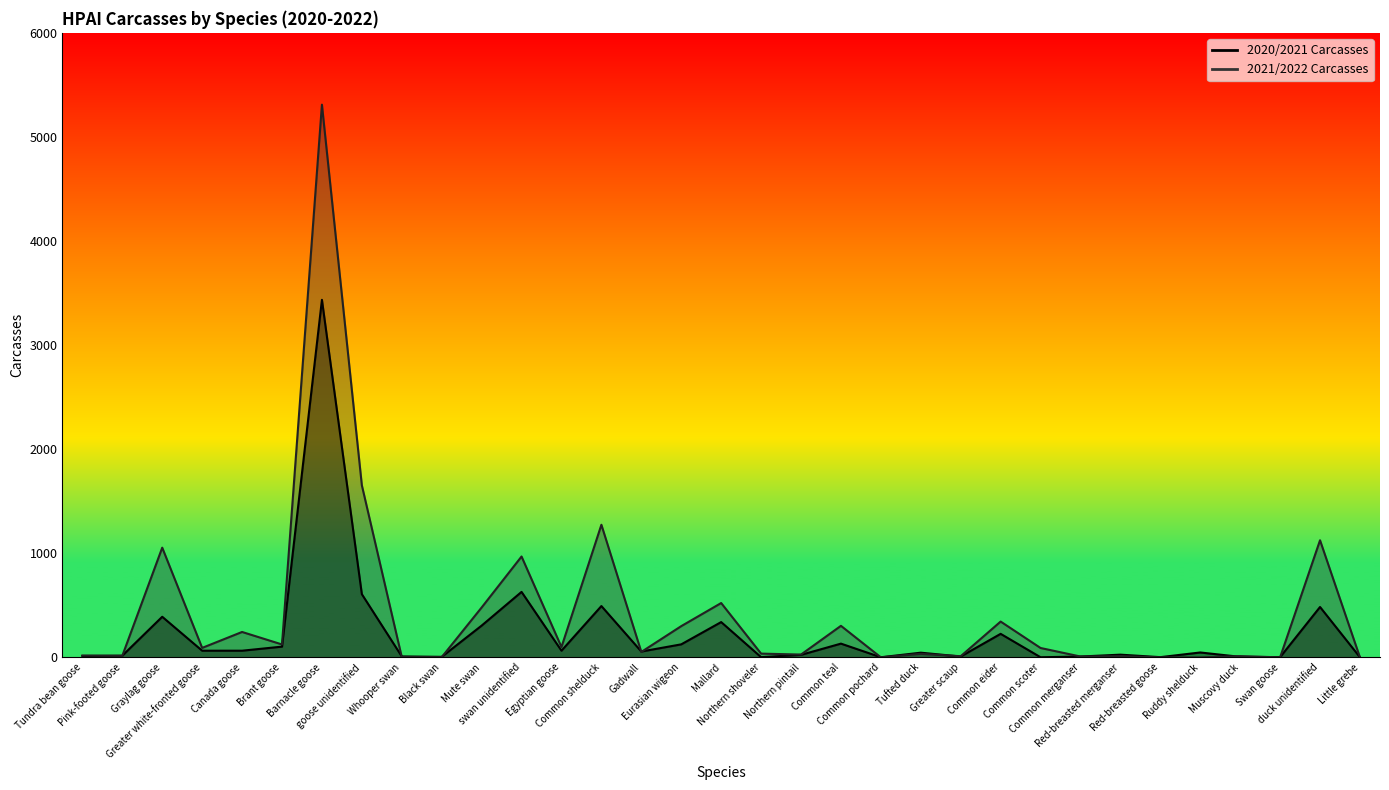

What are all the series names shown in the legend?

2020/2021 Carcasses, 2021/2022 Carcasses